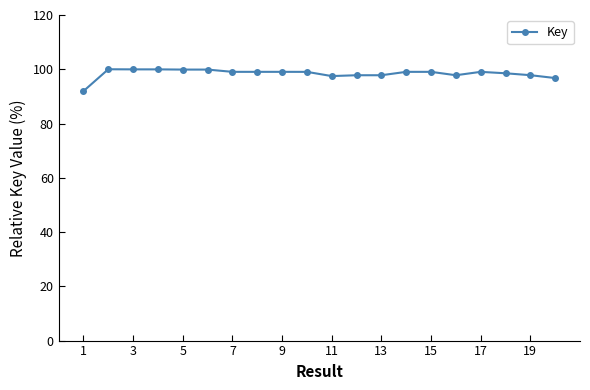

How many lines are shown in the chart?

1